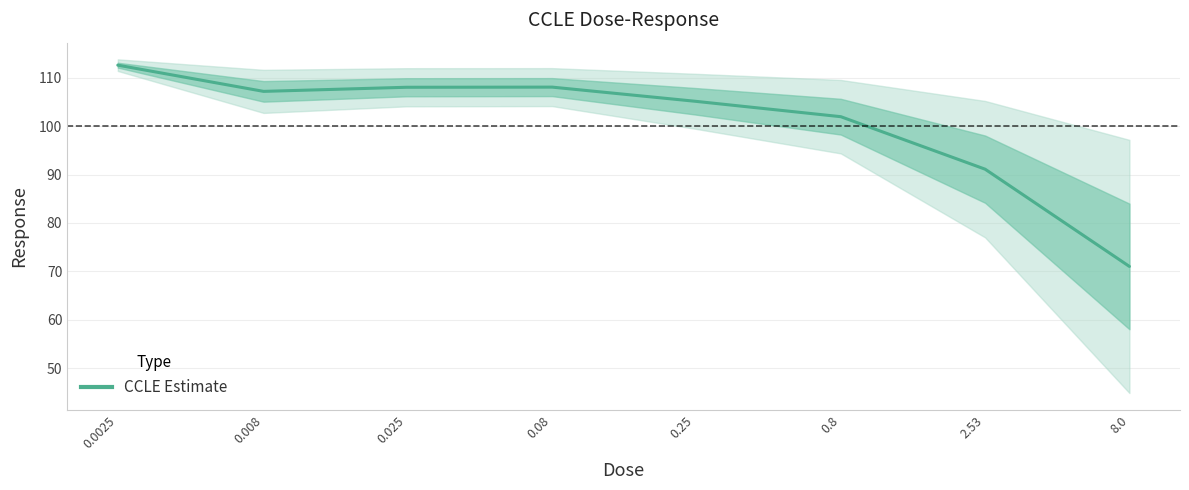

The value at 0.008 is 48.4. True or false?

False